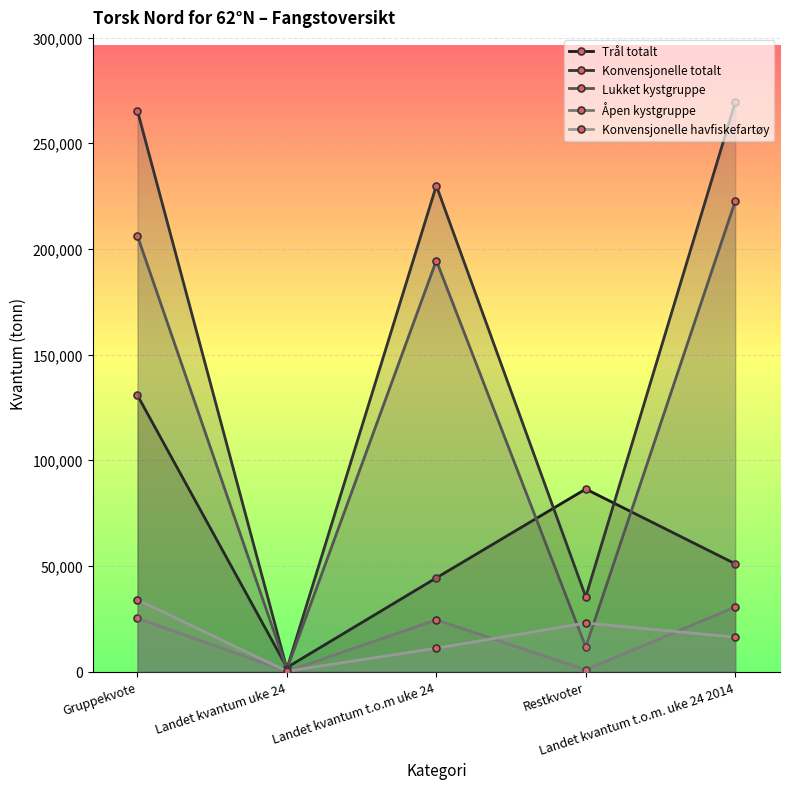

Count the number of categories in the chart.

5